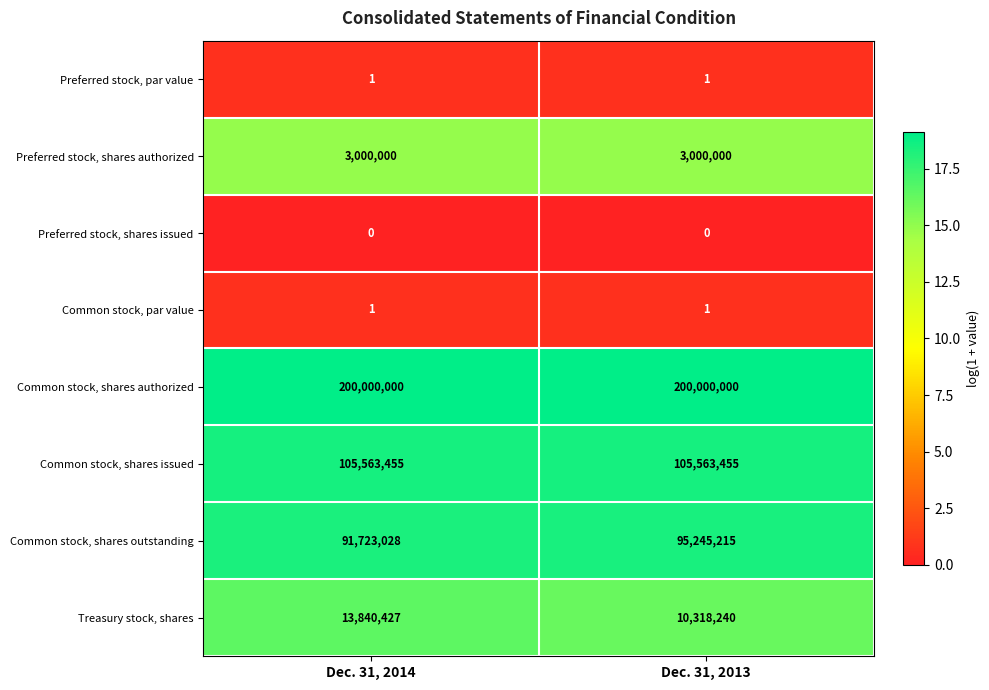

Which series has the largest total across all categories?

Common stock, shares authorized